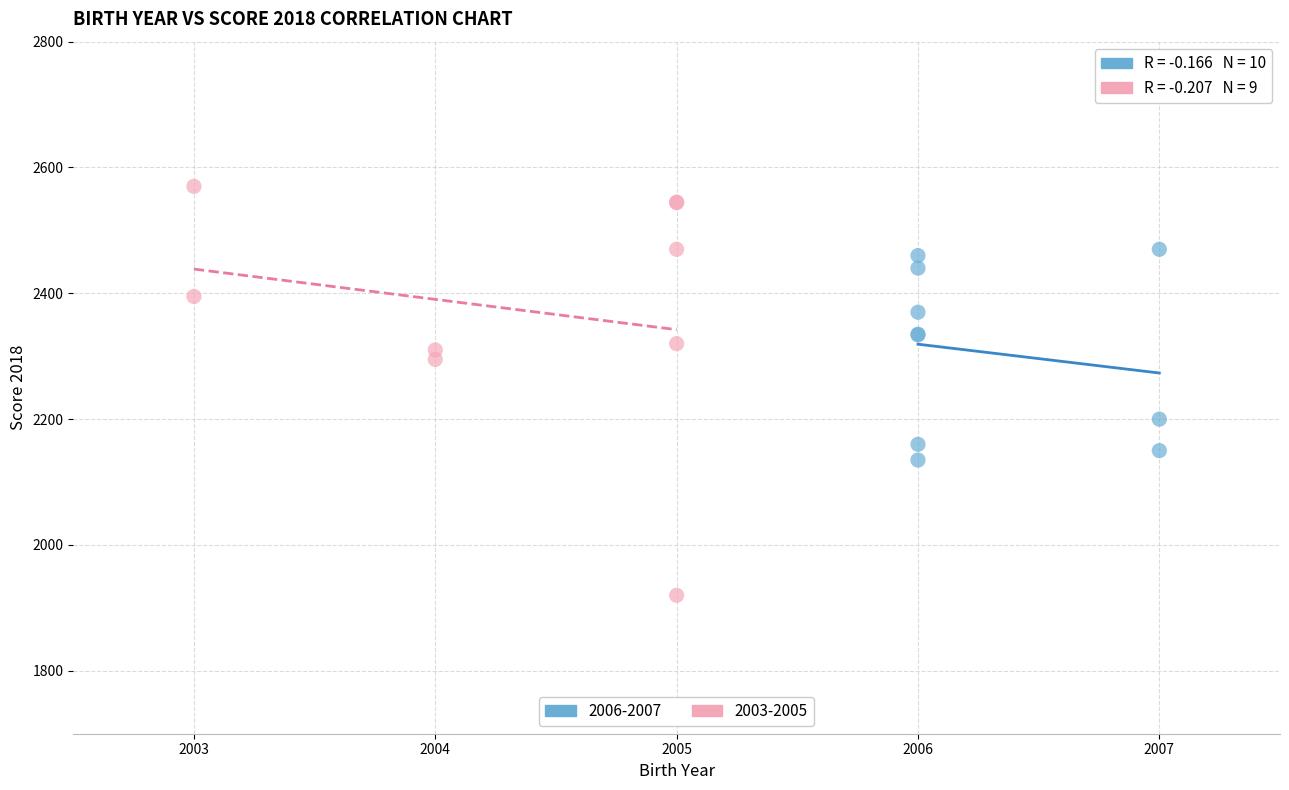

Which series reaches the minimum Y coordinate?

2003-2005